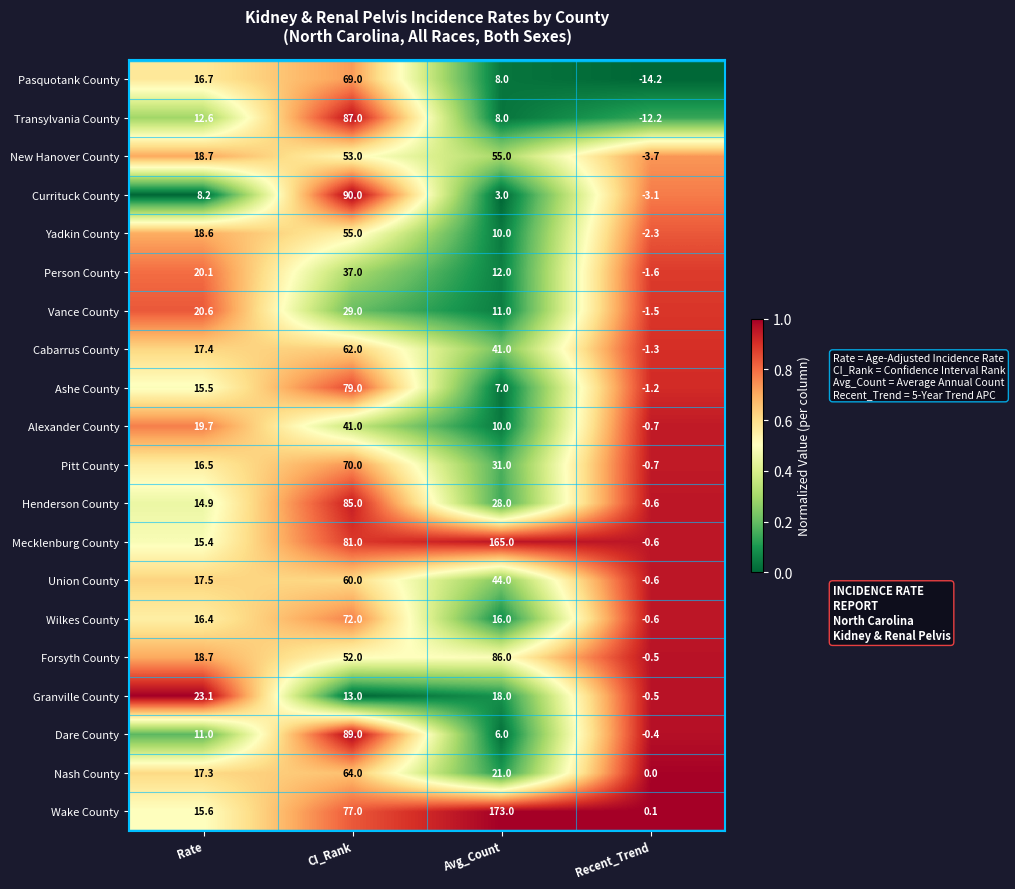

Which series has the largest total across all categories?

Wake County